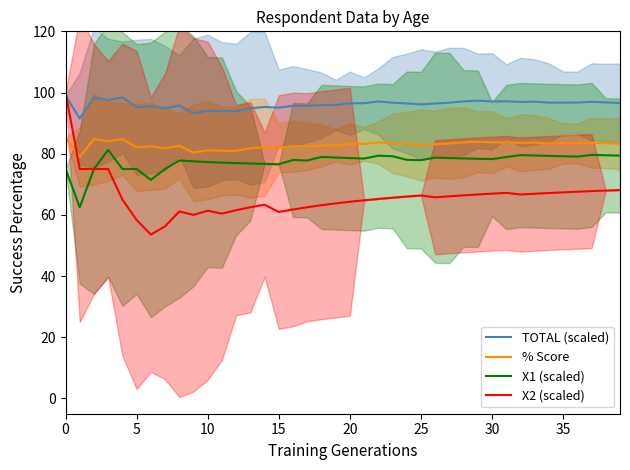

In TOTAL (scaled), how many points are higher than both neighbors (excluding endpoints)?

11